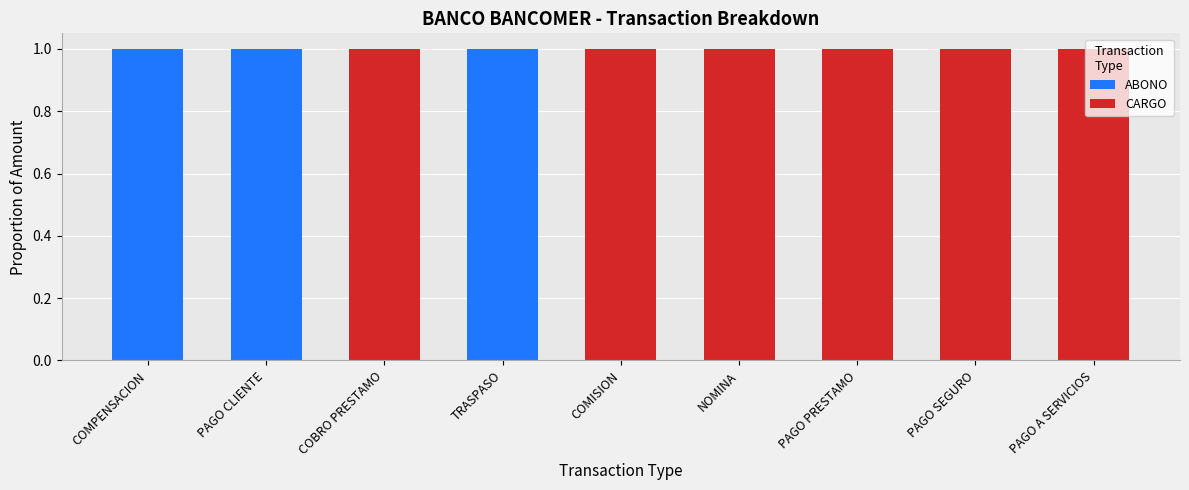

Is it true that ABONO equals 0 at COMPENSACION?

False